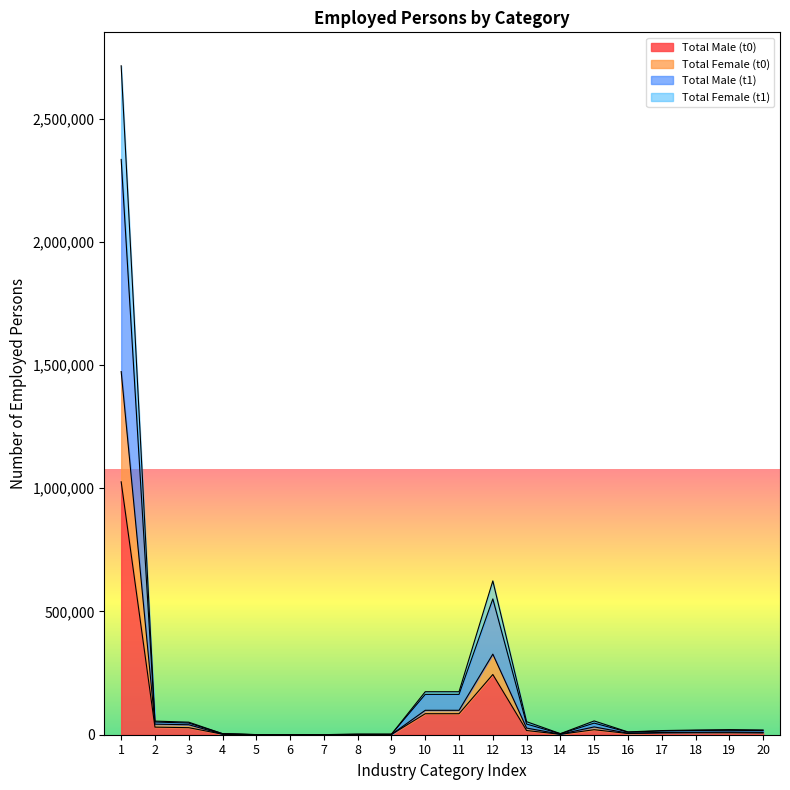

Is it true that Total Female (t1) equals 3840455 at 1?

False